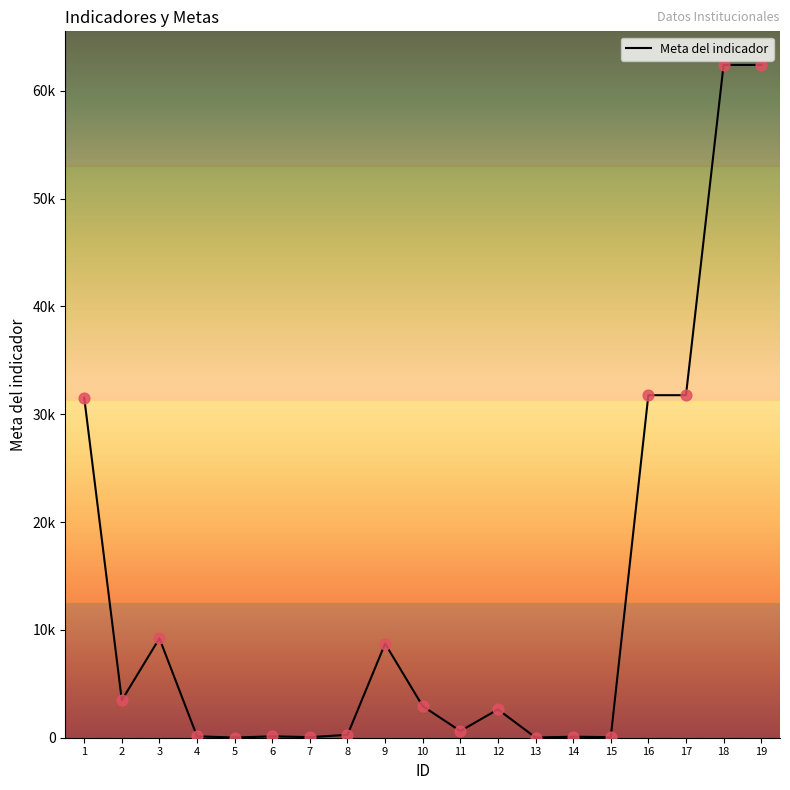

What is the change in value from 3 to 14?

-9124